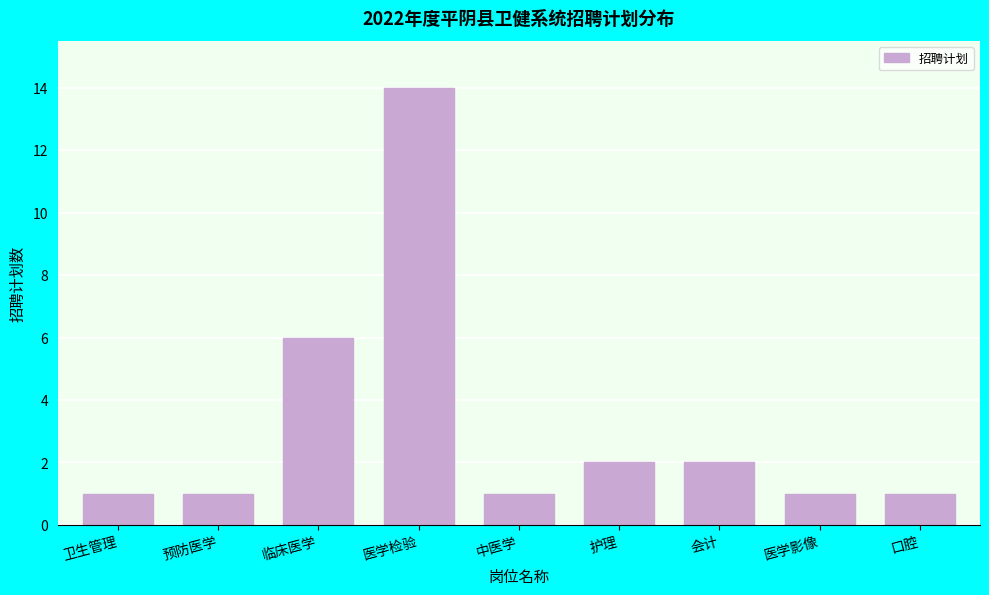

Reading left to right, list all the values displayed in this chart.

1	1	6	14	1	2	2	1	1